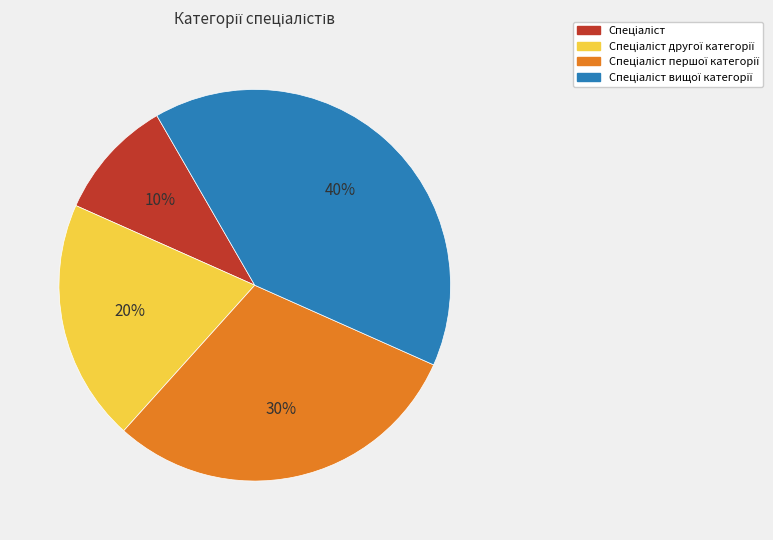

Is there a majority slice in this chart?

No